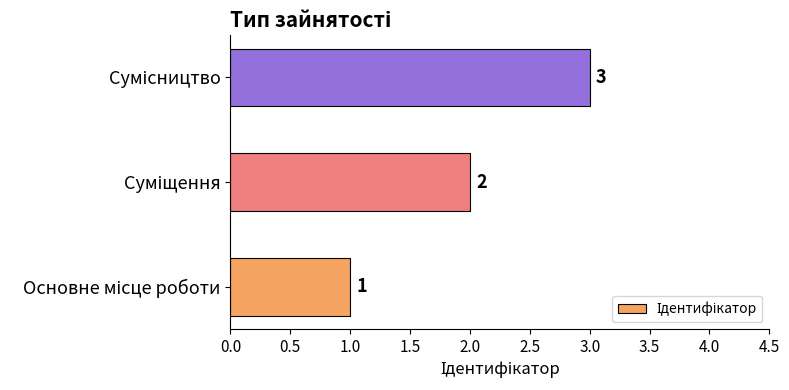

How many categories are shown in the chart?

3